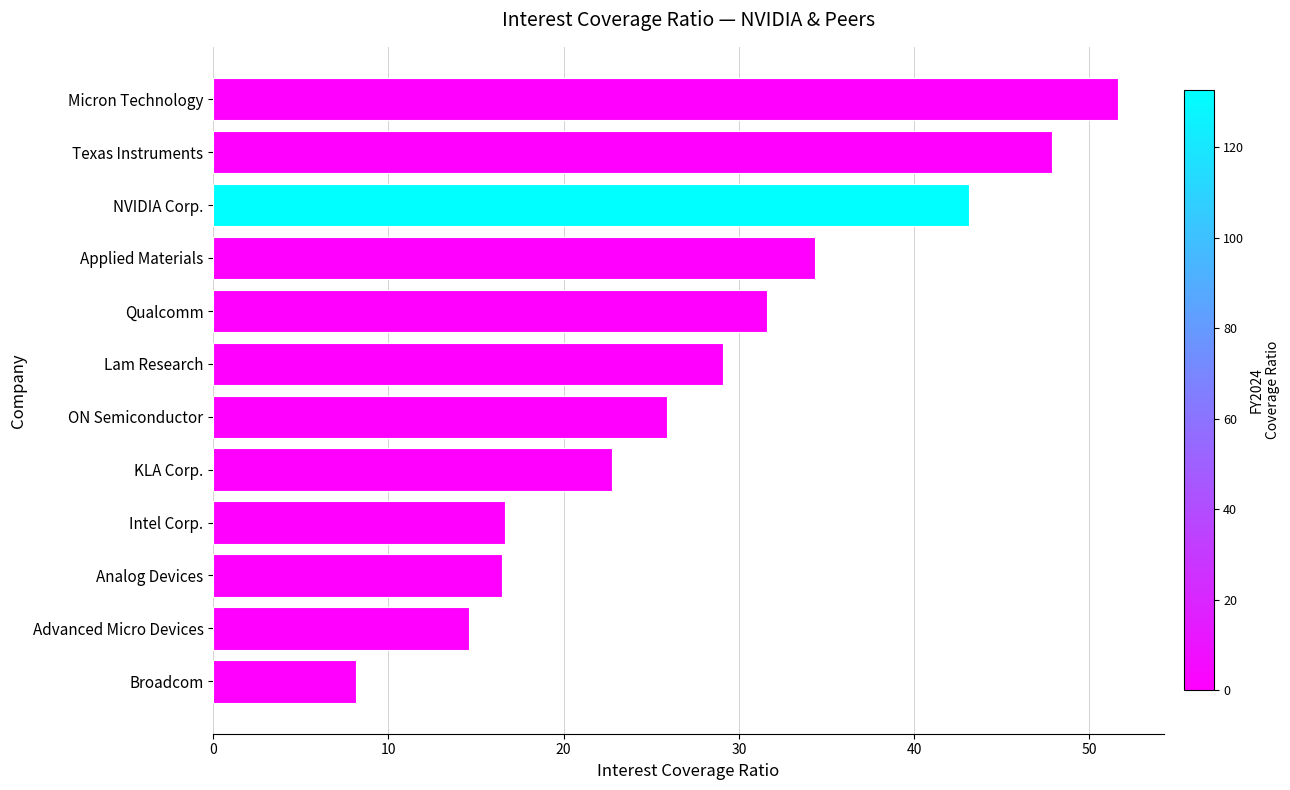

What is the average value?

28.5